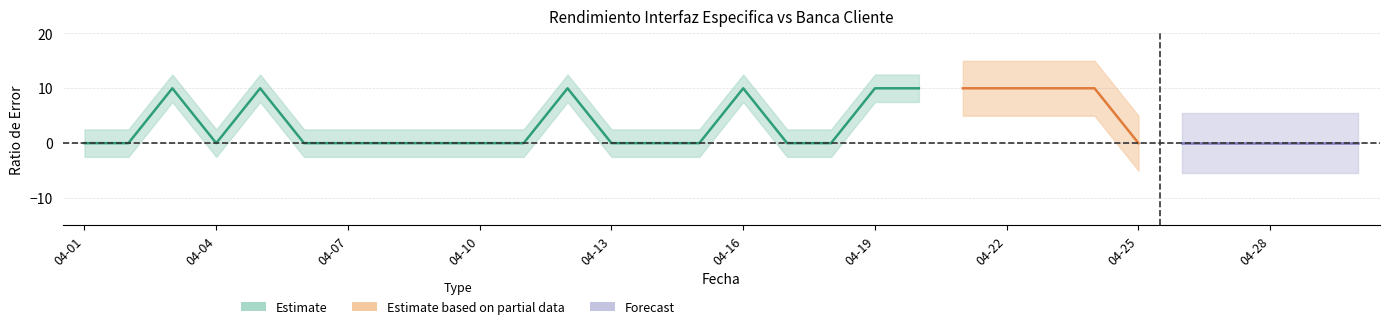

At which label does Informacion Cuentas AIS - Ratio de error reach its minimum?

2022-04-01